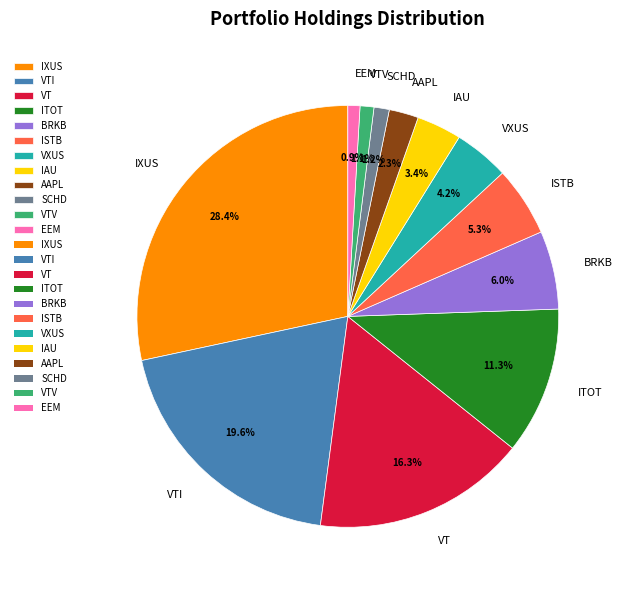

What percentage do IAU and ITOT together represent?

14.7%